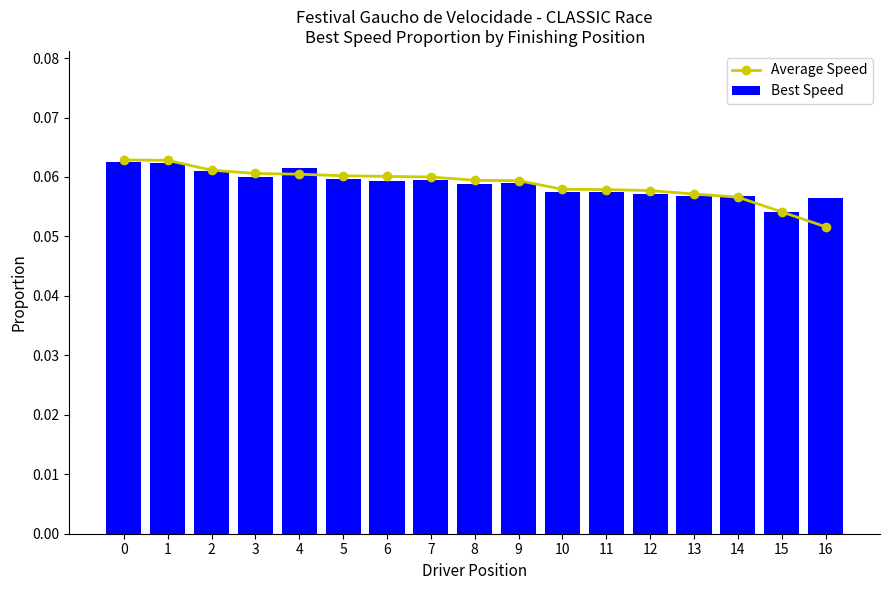

How many series are shown in this chart?

2